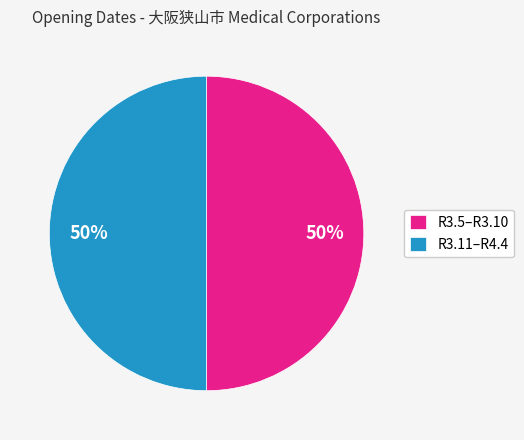

Do R3.11–R4.4 and R3.5–R3.10 together represent more than half of the pie?

Yes